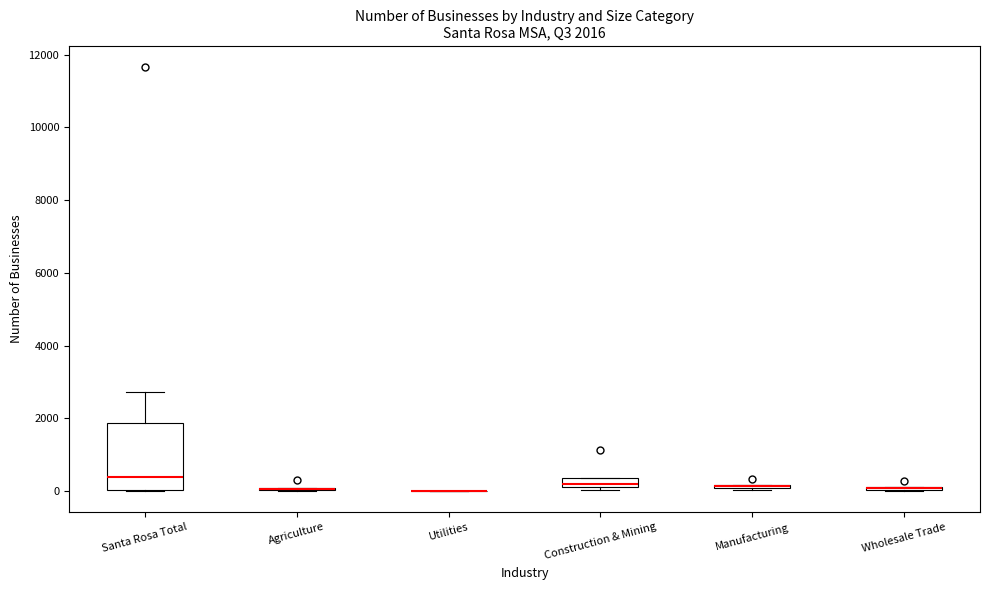

Comparing the boxes themselves (not the whiskers), which one is the tallest?

Santa Rosa Total